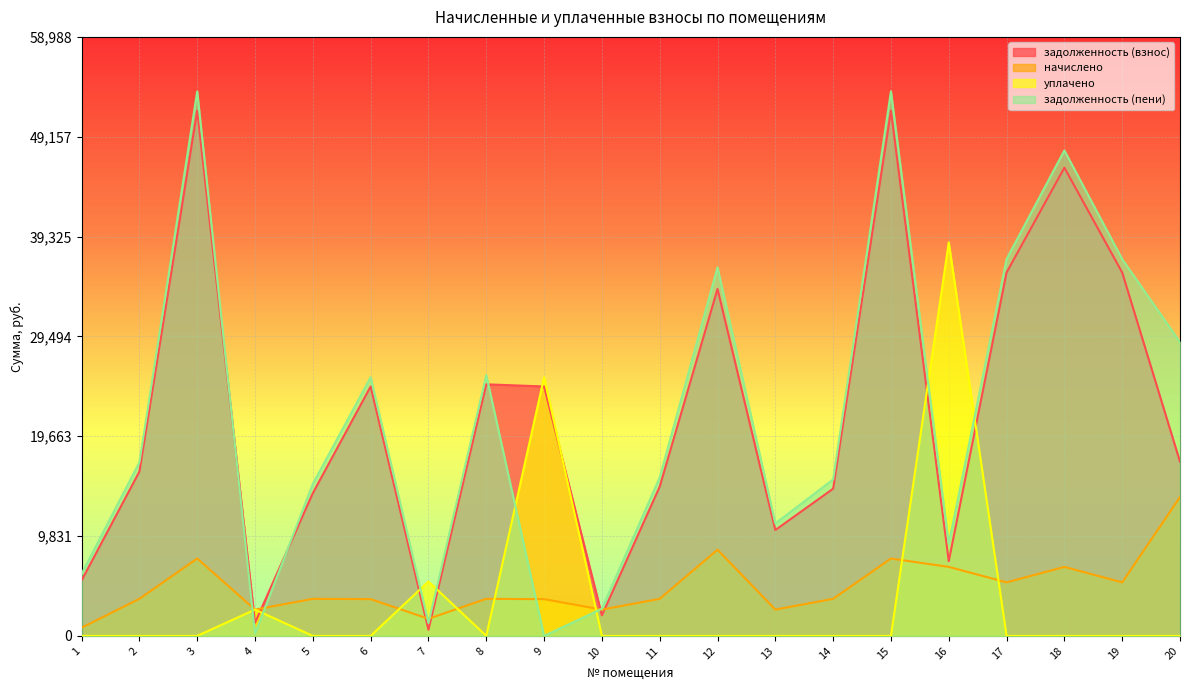

Reading left to right, transcribe all the data shown in this chart.

задолженность (взнос): 1=5461.5	2=16184.6	3=51712.2	4=1293.4	5=14060.6	6=24563.3	7=607.1	8=24775.1	9=24563.3	10=2023.3	11=14697.5	12=34168.4	13=10426.3	14=14496.0	15=51720.4	16=7359.9	17=35786.0	18=46109.1	19=35786.0	20=17152.0
начислено: 1=808.9	2=3650.4	3=7620.6	4=2589.6	5=3650.4	6=3619.2	7=1686.2	8=3650.4	9=3619.2	10=2589.6	11=3650.4	12=8486.4	13=2589.6	14=3650.4	15=7620.6	16=6793.8	17=5272.8	18=6793.8	19=5272.8	20=13669.4
уплачено: 1=0.0	2=0.0	3=0.0	4=2590.5	5=0.0	6=0.0	7=5359.6	8=0.0	9=25468.1	10=0.0	11=0.0	12=0.0	13=0.0	14=0.0	15=0.0	16=38749.1	17=0.0	18=0.0	19=0.0	20=0.0
задолженность (пени): 1=6108.9	2=17097.2	3=53617.3	4=214.9	5=14973.2	6=25468.1	7=1254.5	8=25687.7	9=0.0	10=2670.7	11=15610.1	12=36290.1	13=11073.7	14=15408.6	15=53625.6	16=9058.4	17=37104.2	18=47807.5	19=37104.2	20=28926.0